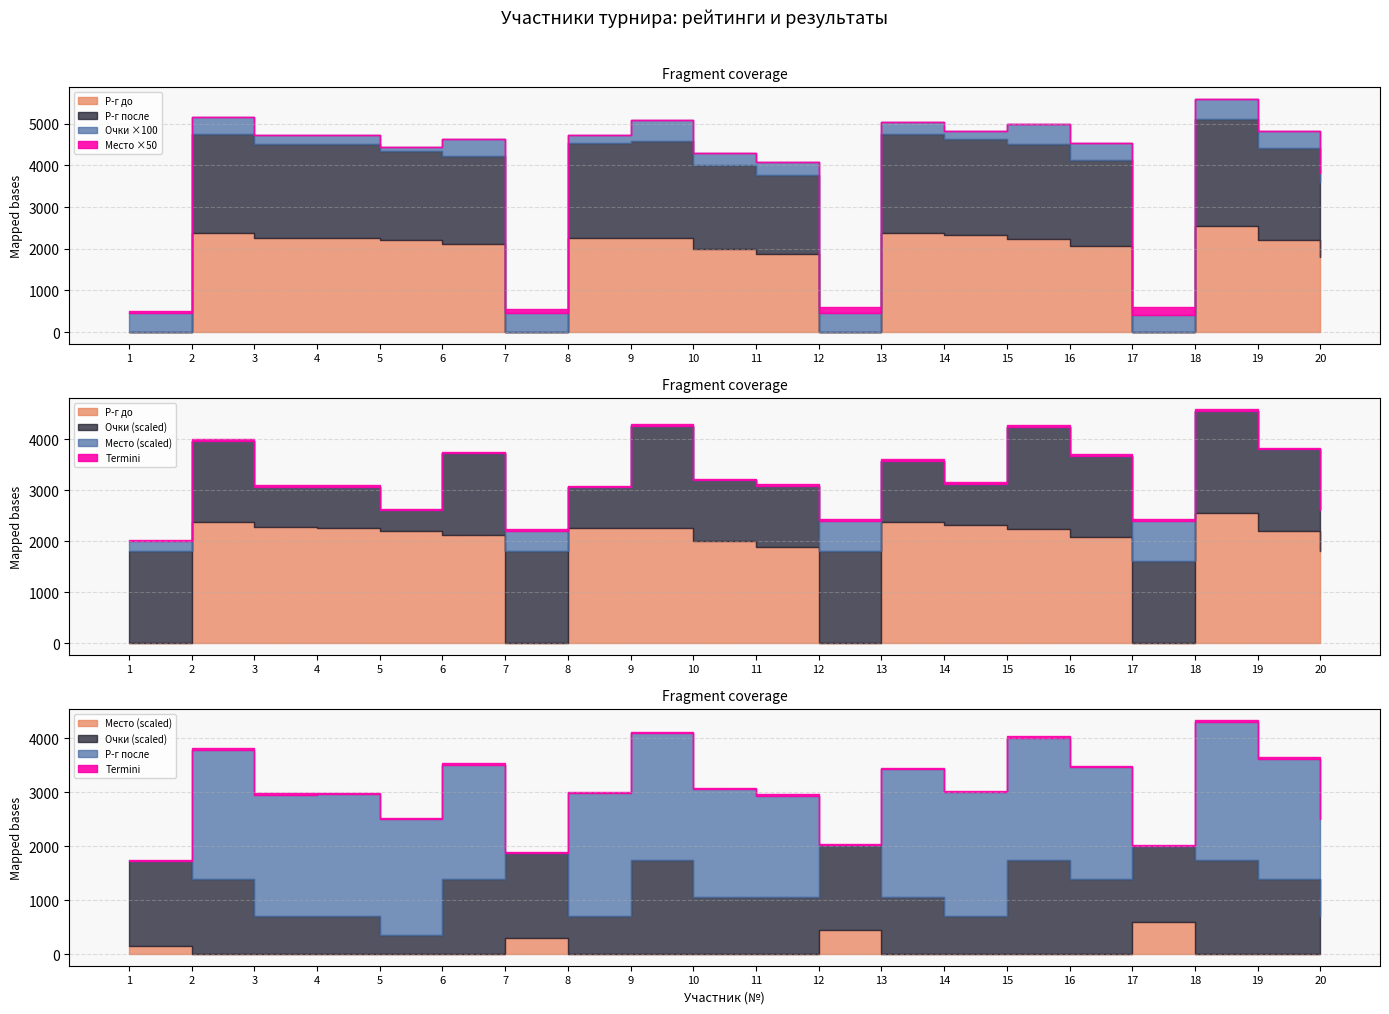

How many lines are shown in the chart?

4